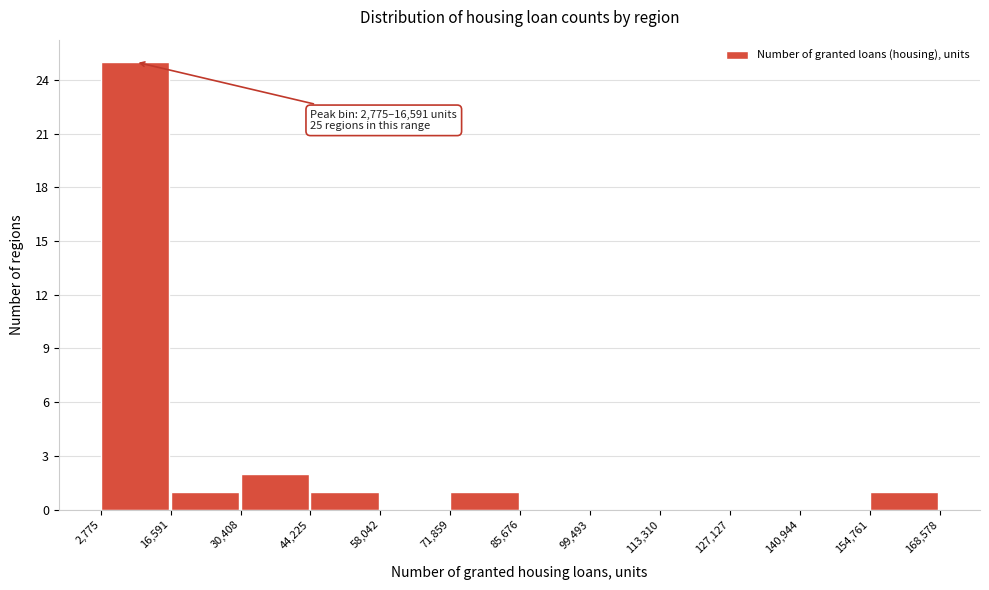

Over which range of the x-axis is the bar tallest?

2,775 to 16,591